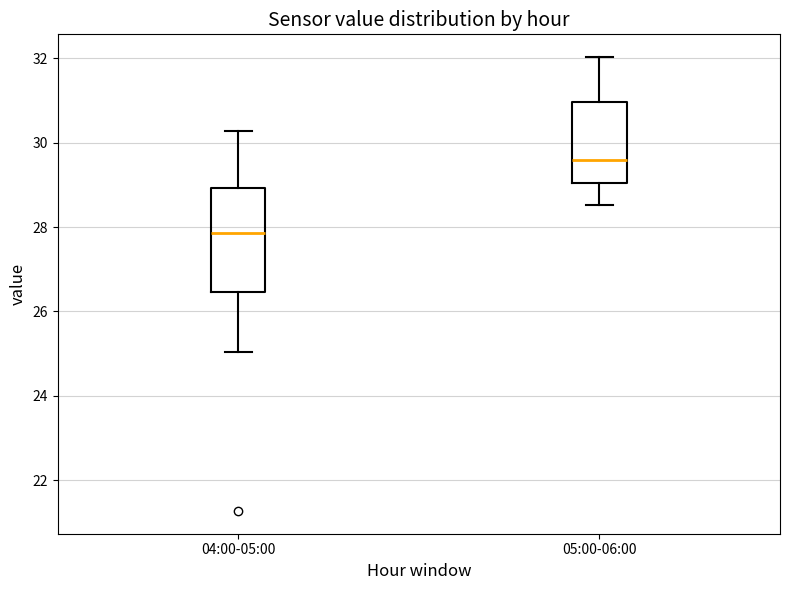

Where is the lower edge of the box for 04:00-05:00 on the y-axis? The values are not printed on the chart, so give them approximately, as read against the axis.

26.4